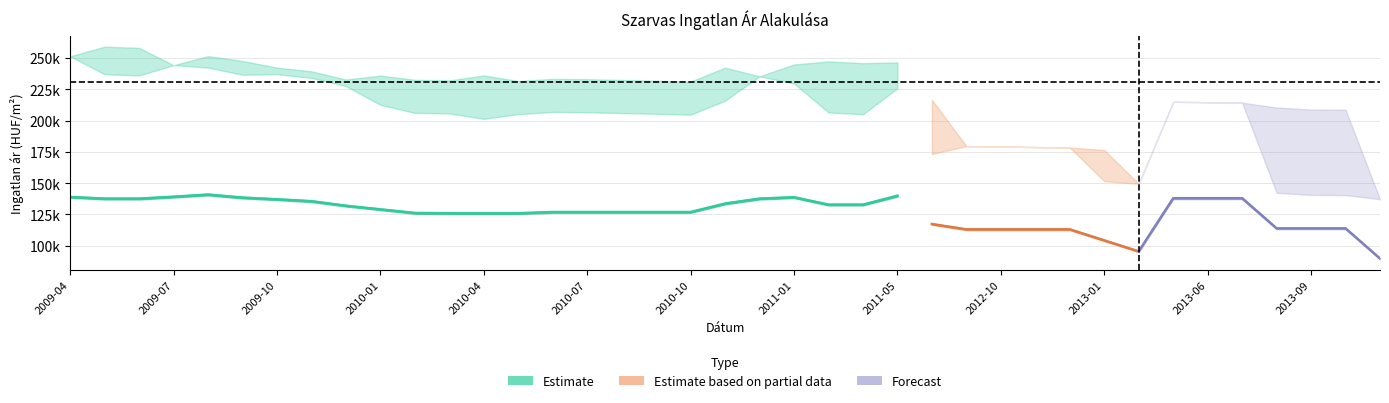

What is the approximate value of upper at 2013-08?

210449